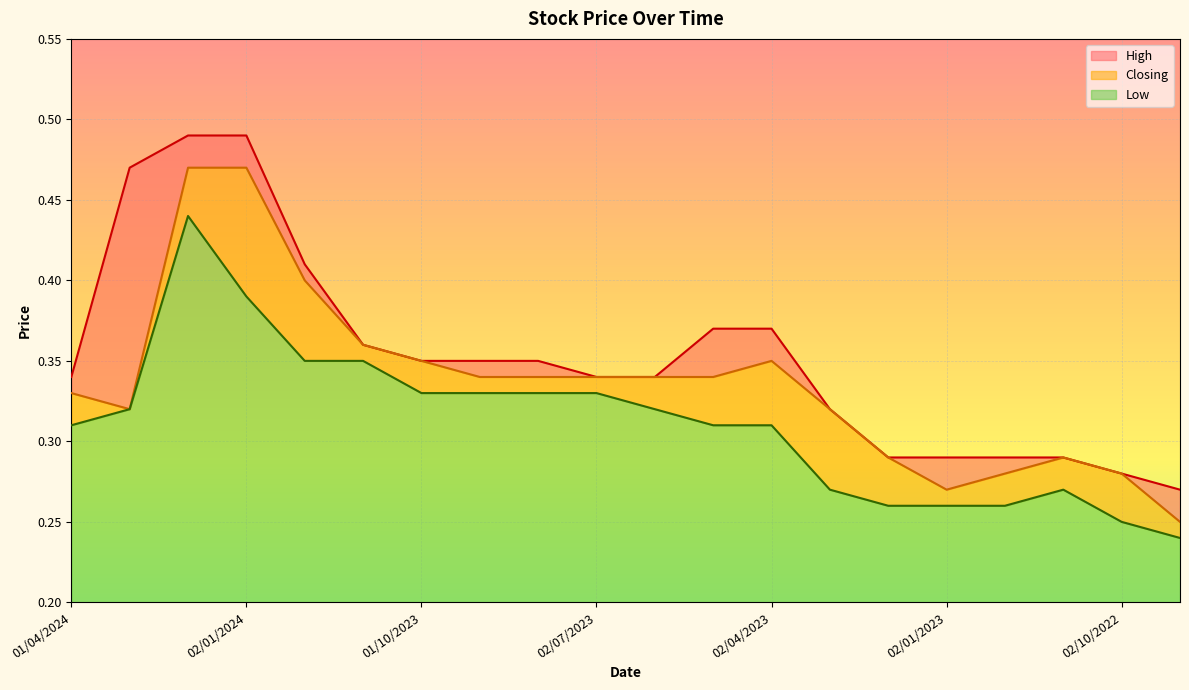

What is the value of the High point at the 3rd from the left?

0.5